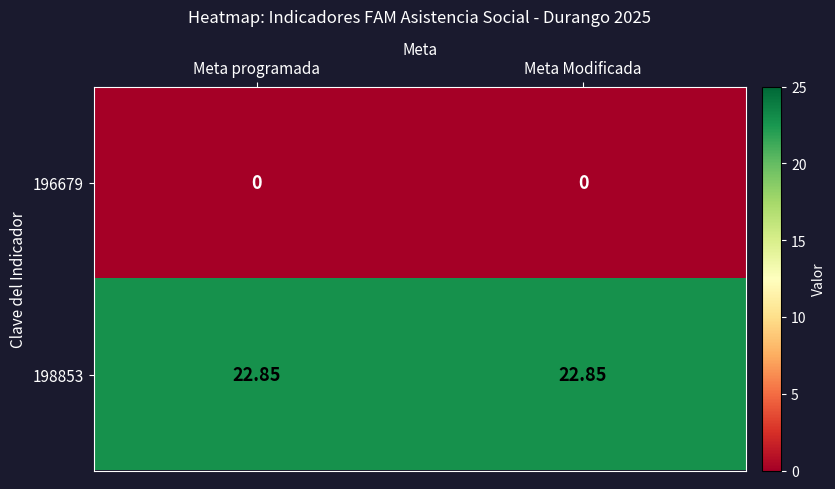

Is the value of 198853 at Meta Modificada greater than the value of 196679 at Meta Modificada?

Yes